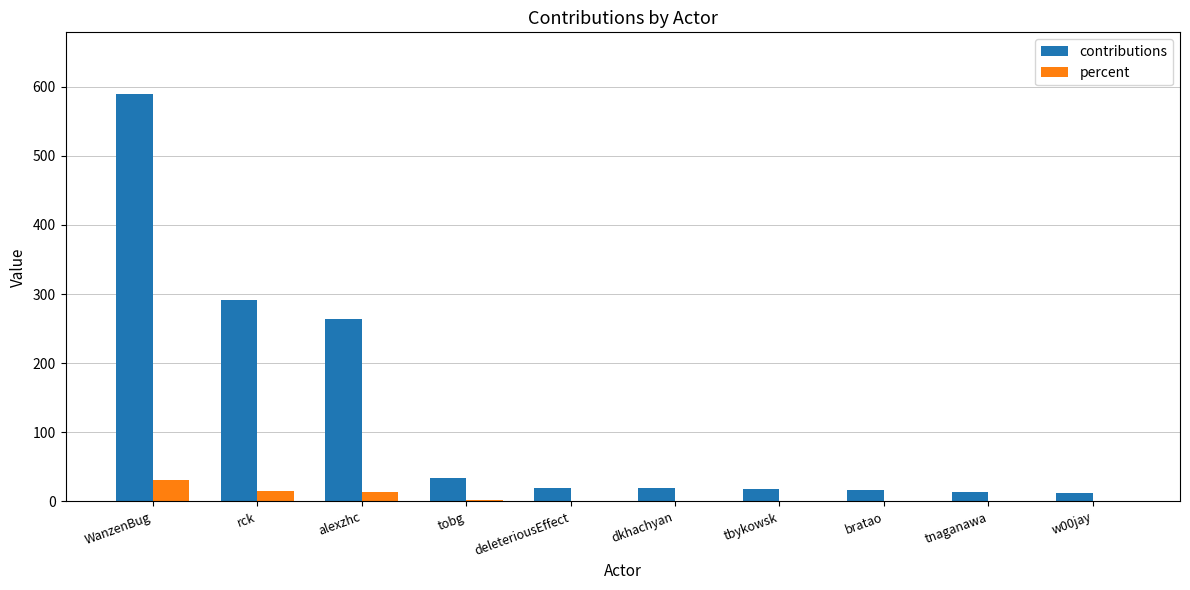

Is it true that percent equals 30.7 at WanzenBug?

True